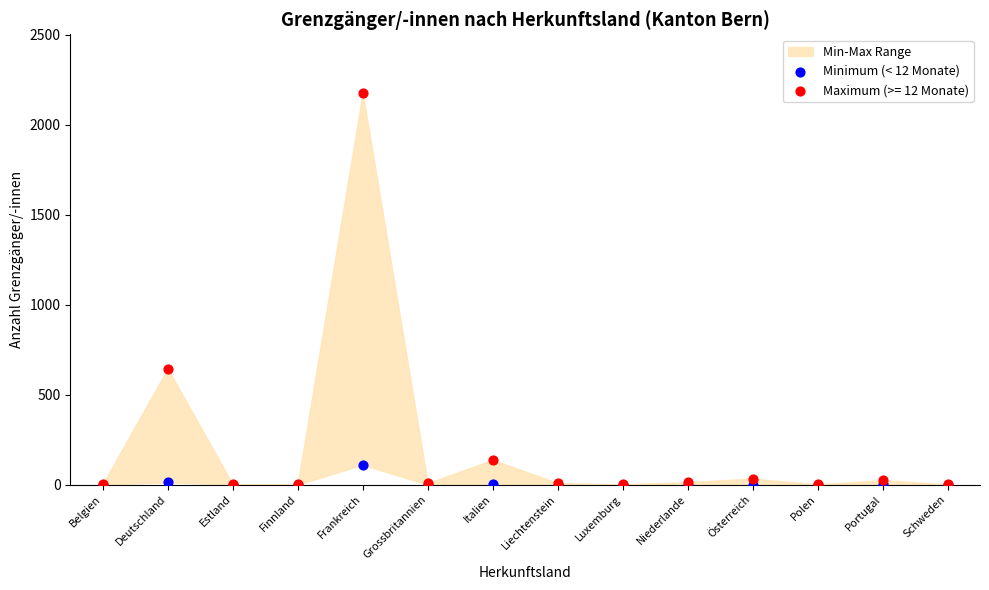

Across all series, what Y value is closest to 1088?

644